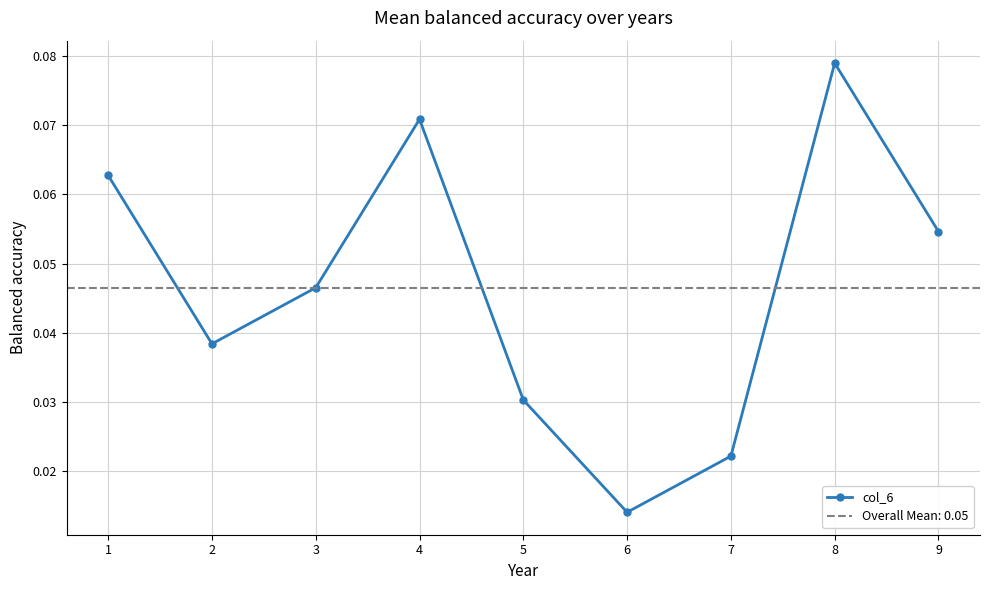

Where is the data nearest to the value 0?

6